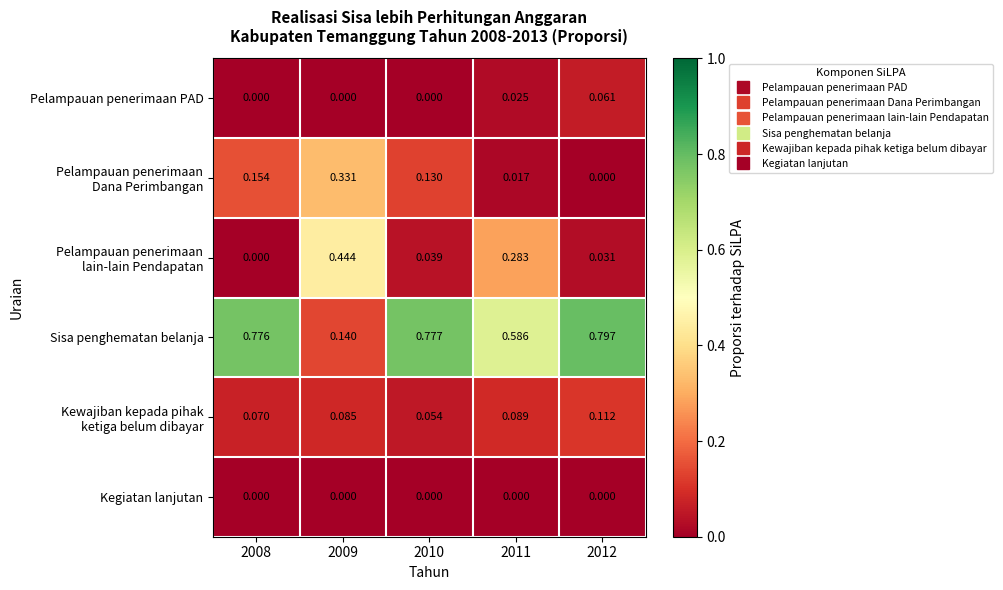

Which series has the widest spread of values?

Sisa penghematan belanja